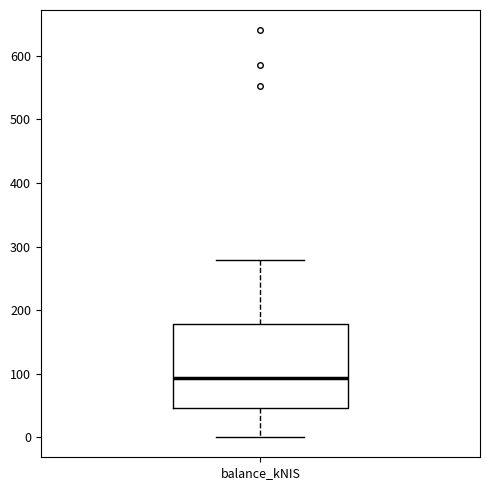

Read this box plot against the y-axis: the position of the median line, the range covered by the box, and the ends of both whiskers. The values are not printed on the chart, so give them approximately, as read against the axis.

median 90, box 50 to 180, whiskers 0 to 280